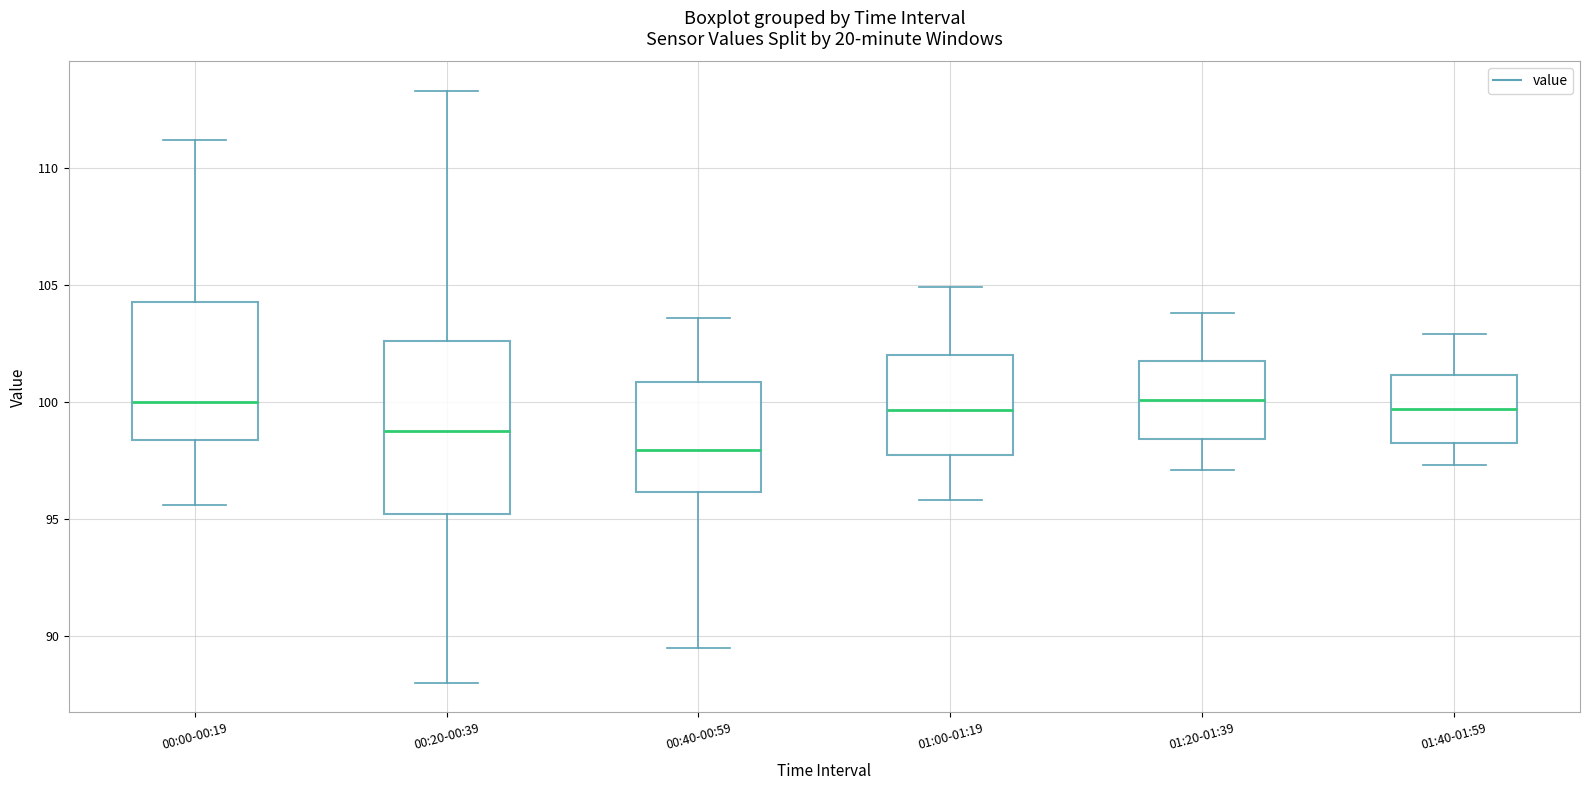

Reading left to right, transcribe this box plot: for each box, give where its median line is, the range the box spans, and where its two whiskers end, as read against the y-axis. The values are not printed on the chart, so give them approximately, as read against the axis.

00:00-00:19: median 100.0, box 98.5 to 104.5, whiskers 95.5 to 111.0
00:20-00:39: median 99.0, box 95.0 to 102.5, whiskers 88.0 to 113.5
00:40-00:59: median 98.0, box 96.0 to 101.0, whiskers 89.5 to 103.5
01:00-01:19: median 99.5, box 97.5 to 102.0, whiskers 96.0 to 105.0
01:20-01:39: median 100.0, box 98.5 to 102.0, whiskers 97.0 to 104.0
01:40-01:59: median 99.5, box 98.5 to 101.0, whiskers 97.5 to 103.0